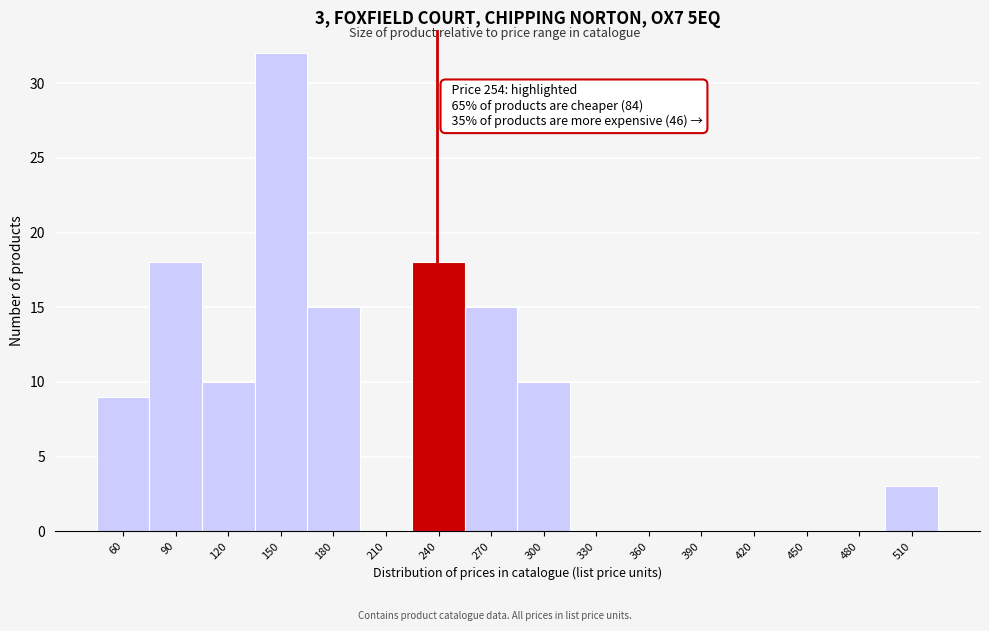

Reading right to left, extract all data points from this chart.

510=3	480=0	450=0	420=0	390=0	360=0	330=0	300=10	270=15	240=18	210=0	180=15	150=32	120=10	90=18	60=9